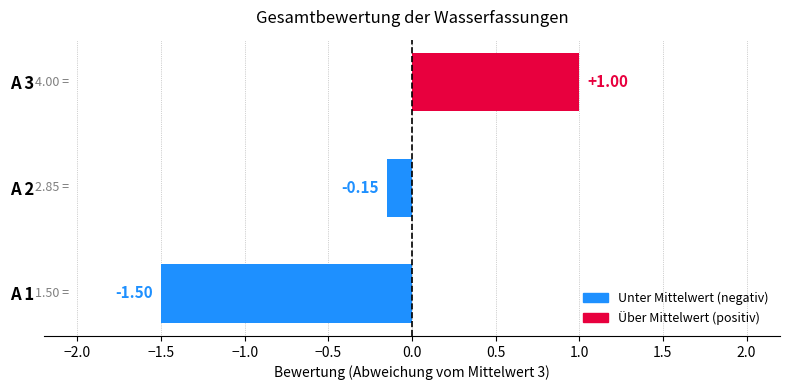

How many series are shown in this chart?

1